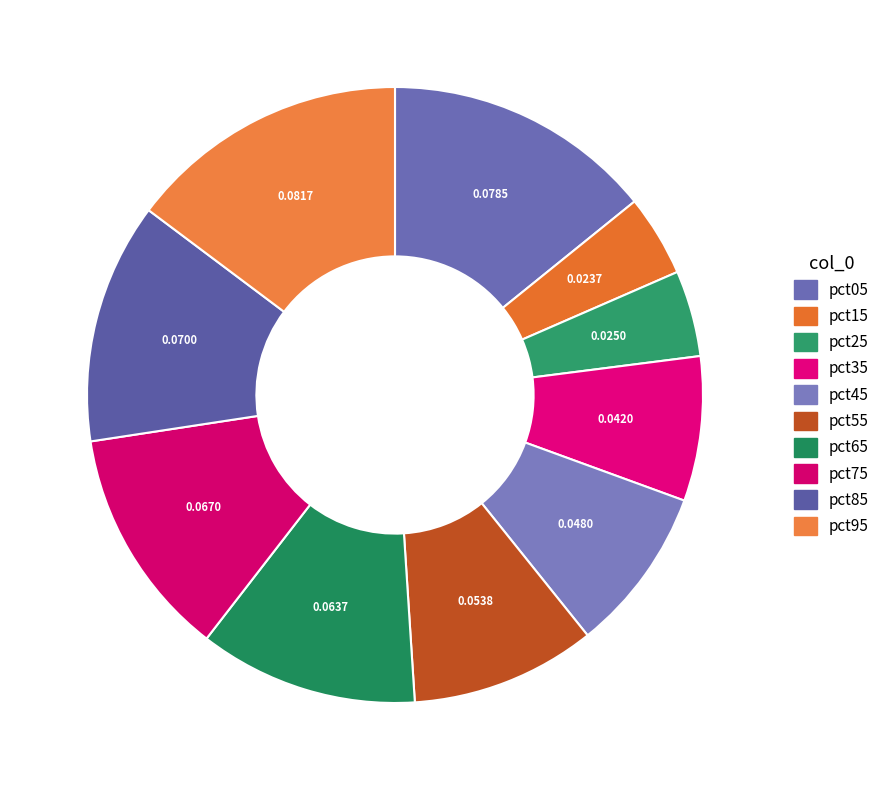

Is it true that pct45 is 1% of the pie?

False